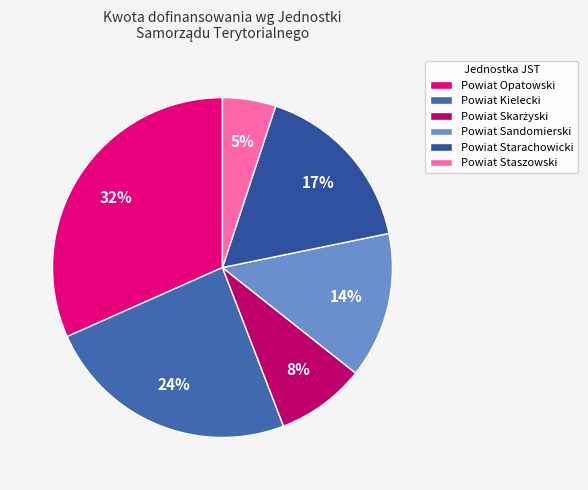

How many slices are in this pie chart?

6